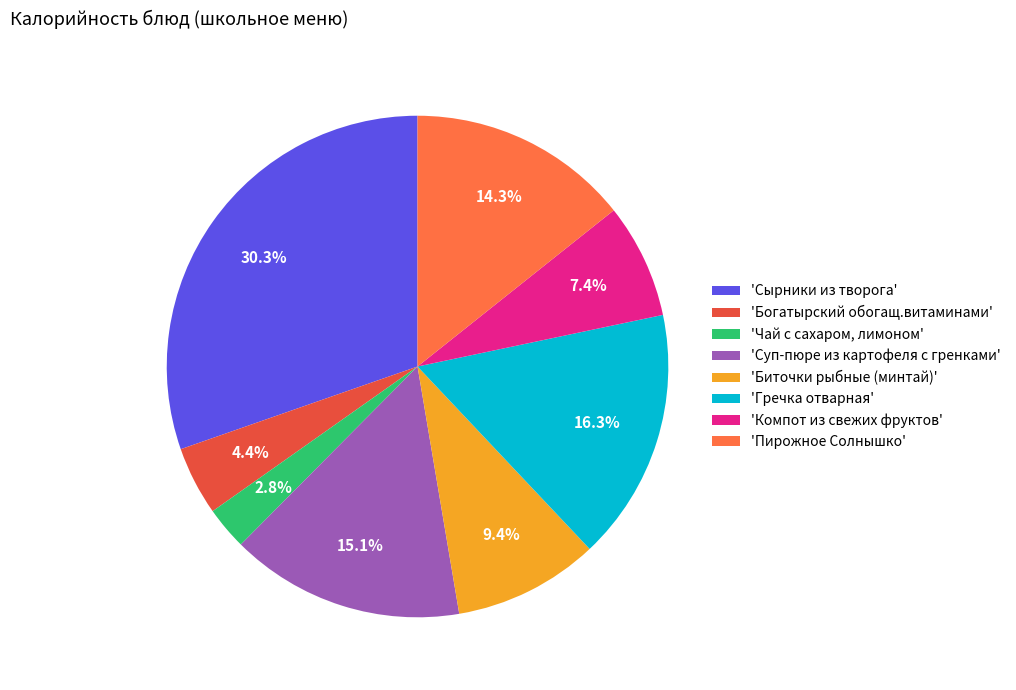

Rank the categories by value from highest to lowest.

'Сырники из творога', 'Гречка отварная', 'Суп-пюре из картофеля с гренками', 'Пирожное Солнышко', 'Биточки рыбные (минтай)', 'Компот из свежих фруктов', 'Богатырский обогащ.витаминами', 'Чай с сахаром, лимоном'